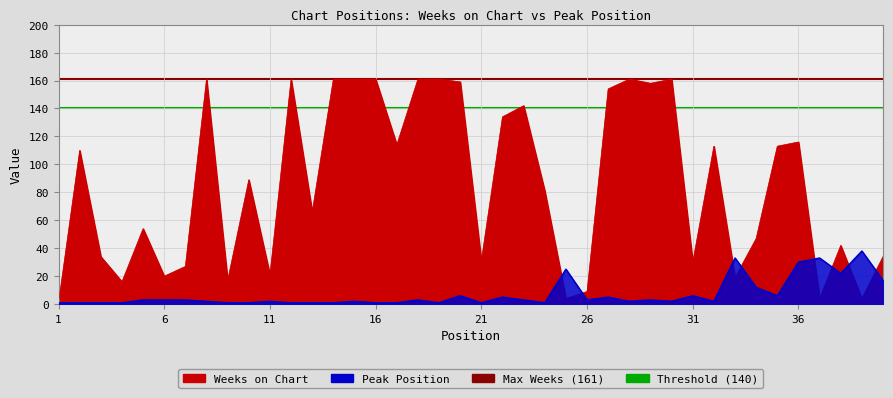

Is the value of Peak Position at 13 greater than the value of Weeks on Chart at 15?

No